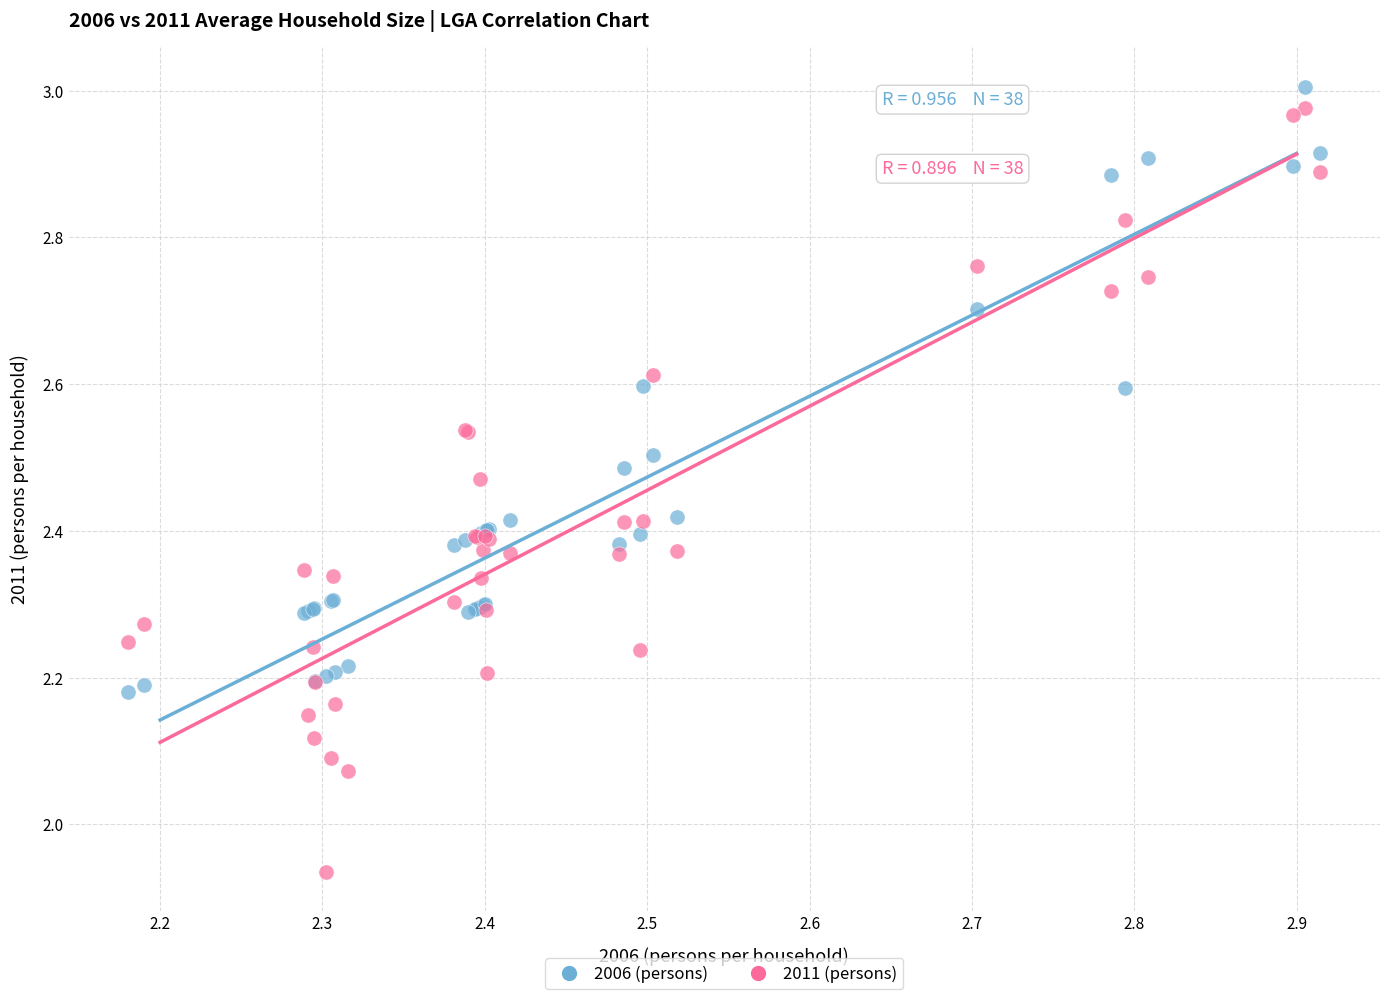

What are all the series names shown in the legend?

2006 (persons), 2011 (persons)